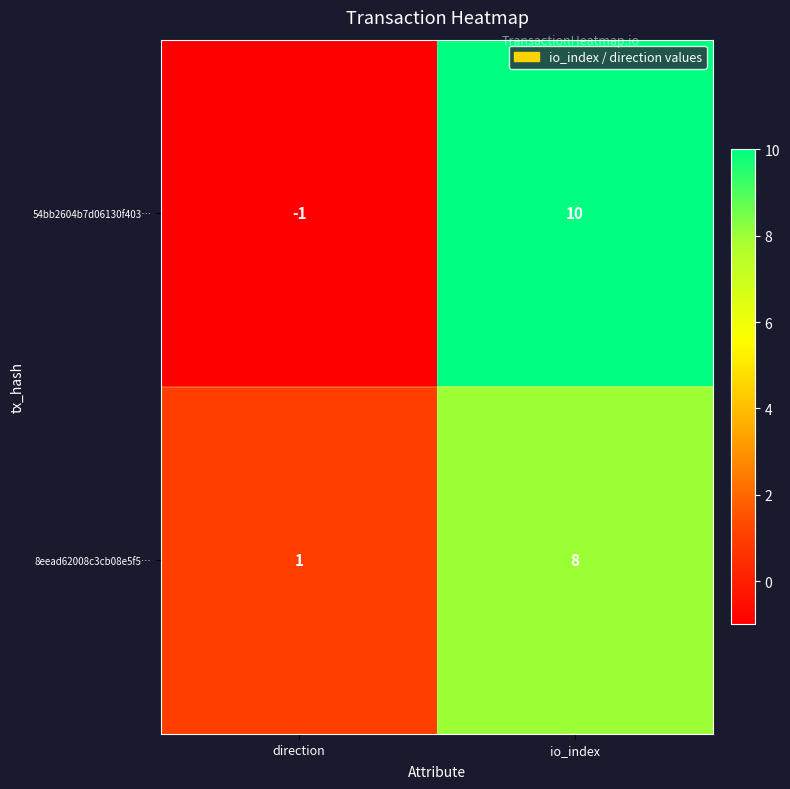

What is the smallest value displayed?

-1